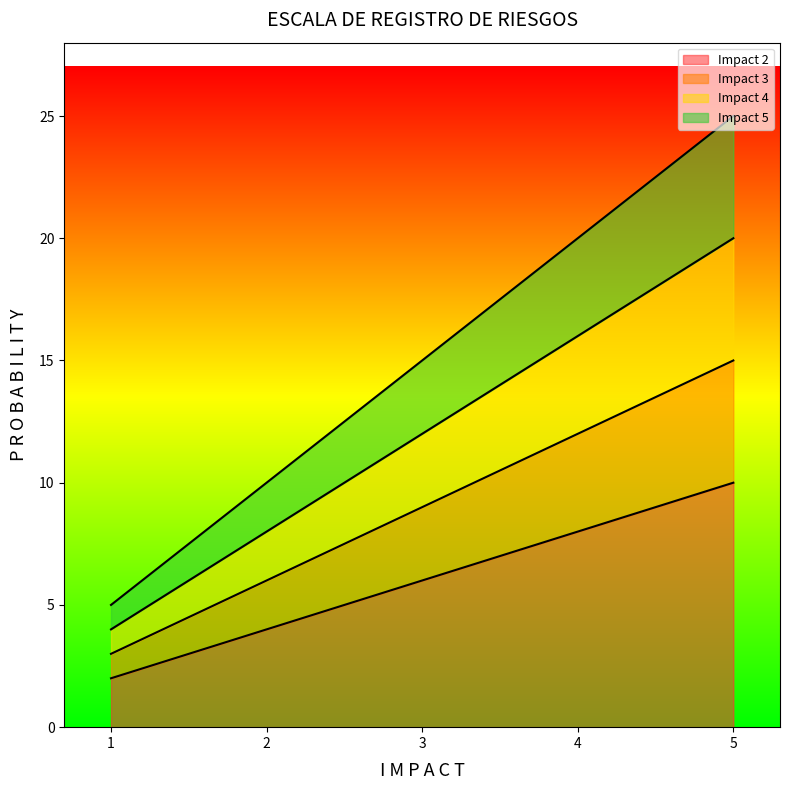

The Impact 2 series shows 2 at 1. True or false?

True